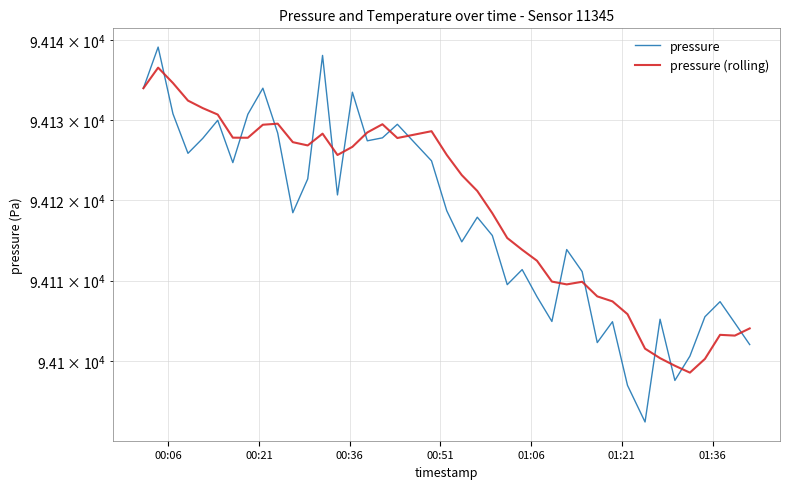

In pressure (rolling), how many points are lower than both neighbors (excluding endpoints)?

7